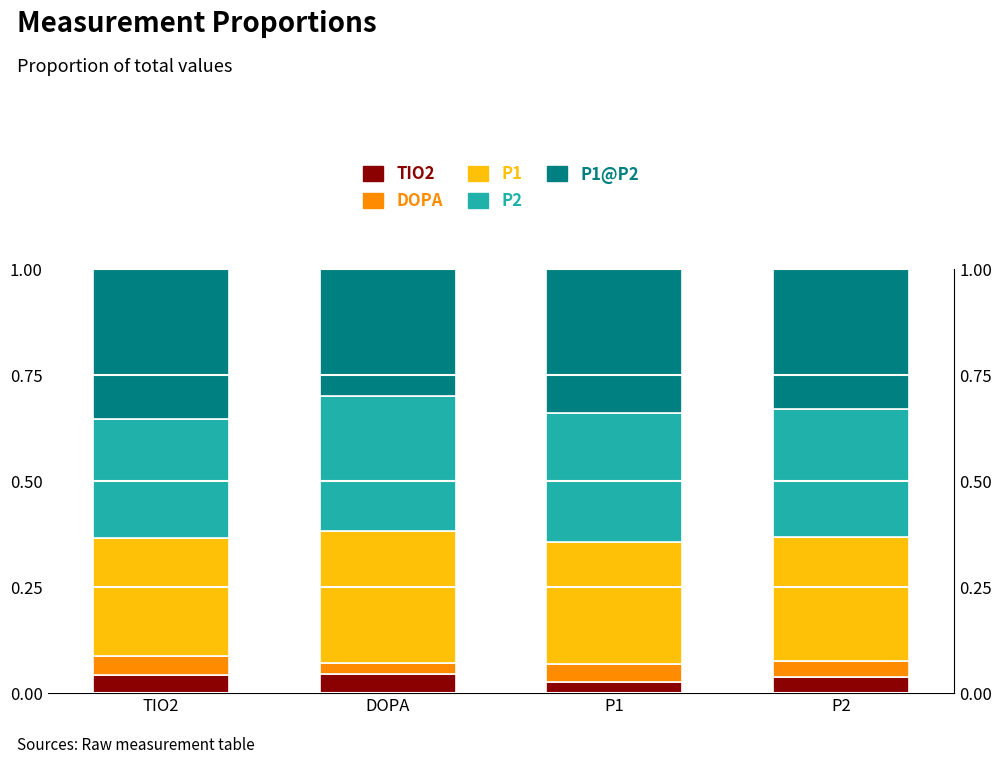

Which series has the widest spread of values?

P1@P2